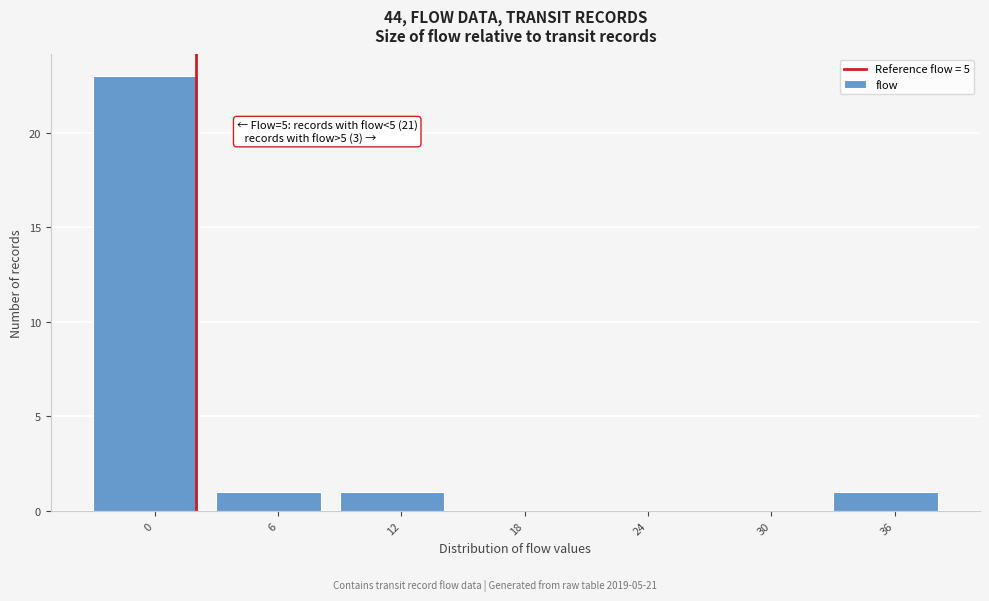

Reading left to right, transcribe all the data shown in this chart.

0=23	6=1	12=1	18=0	24=0	30=0	36=1